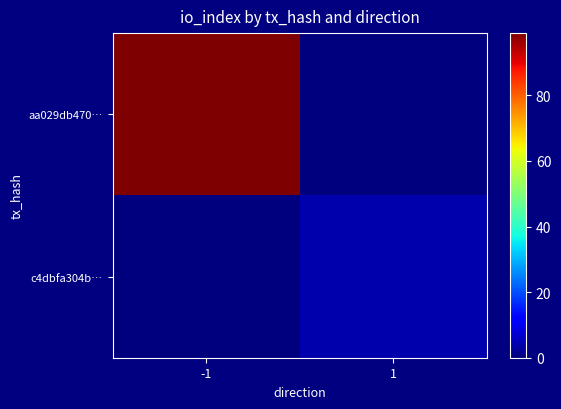

Reading right to left, transcribe all the data shown in this chart.

aa029db470…: 1=0	-1=99
c4dbfa304b…: 1=4	-1=0